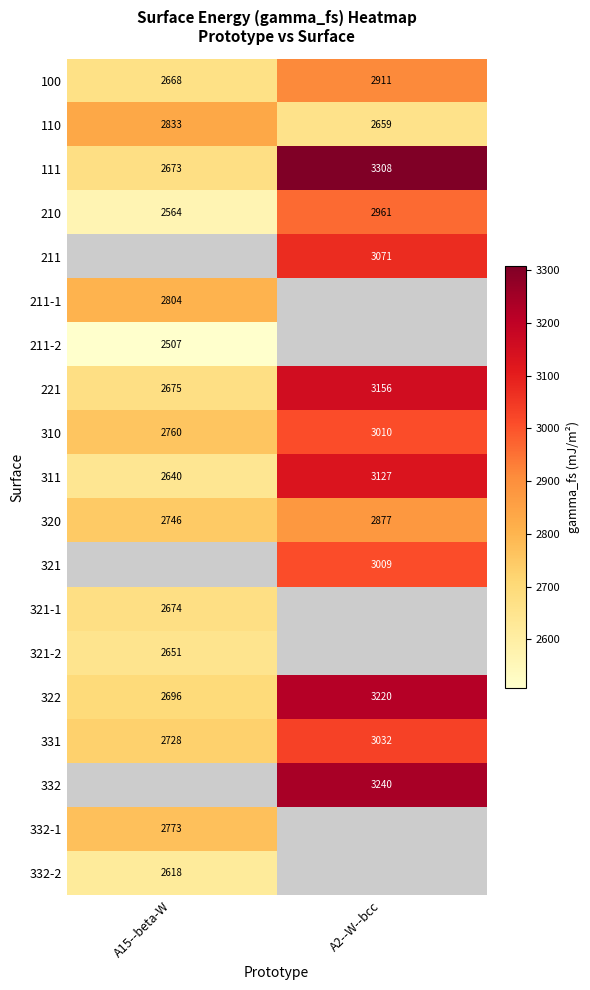

What is the difference between the 221 values at A2--W--bcc and A15--beta-W?

480.9